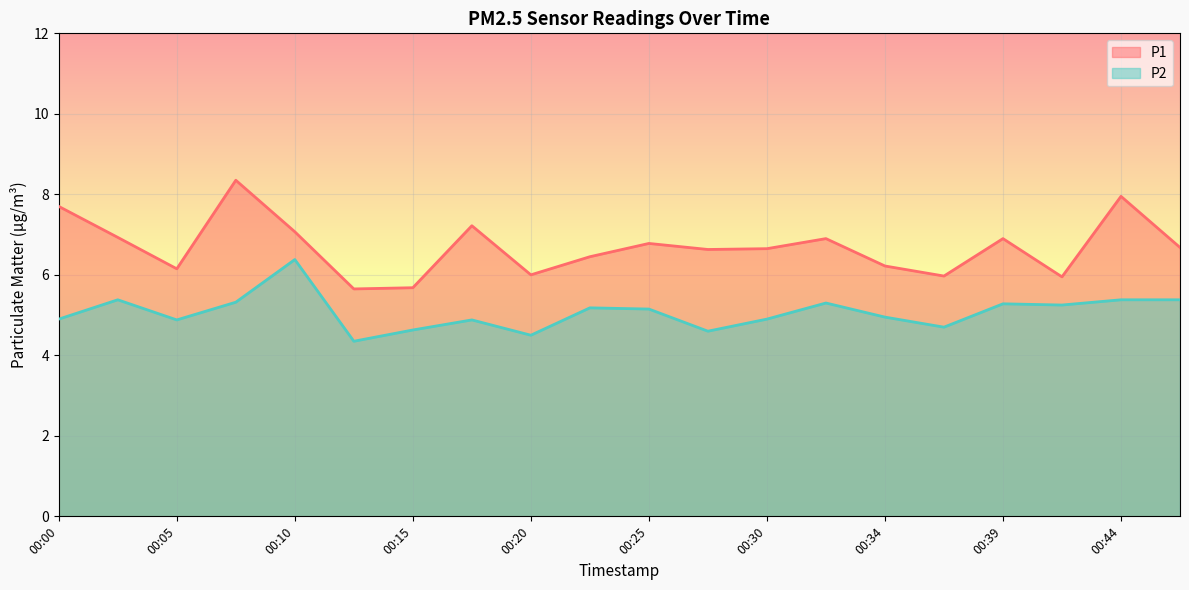

What is the lowest value of the P2 series?

4.3